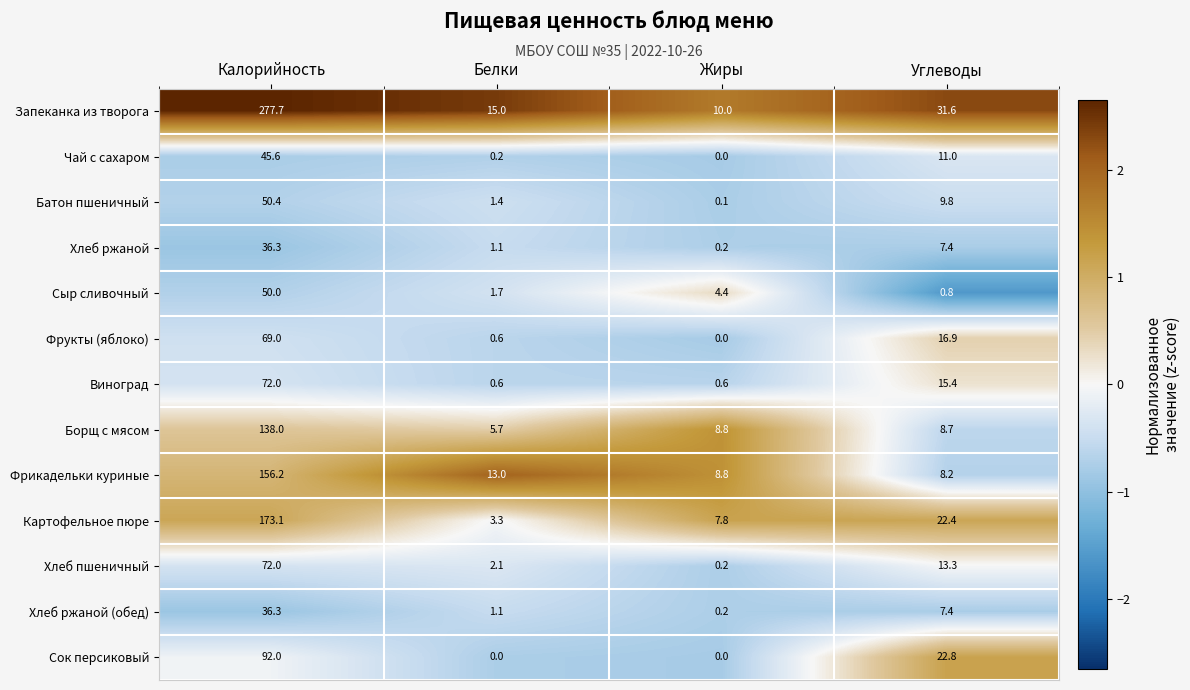

How many values in the Борщ с мясом series are below 8?

1